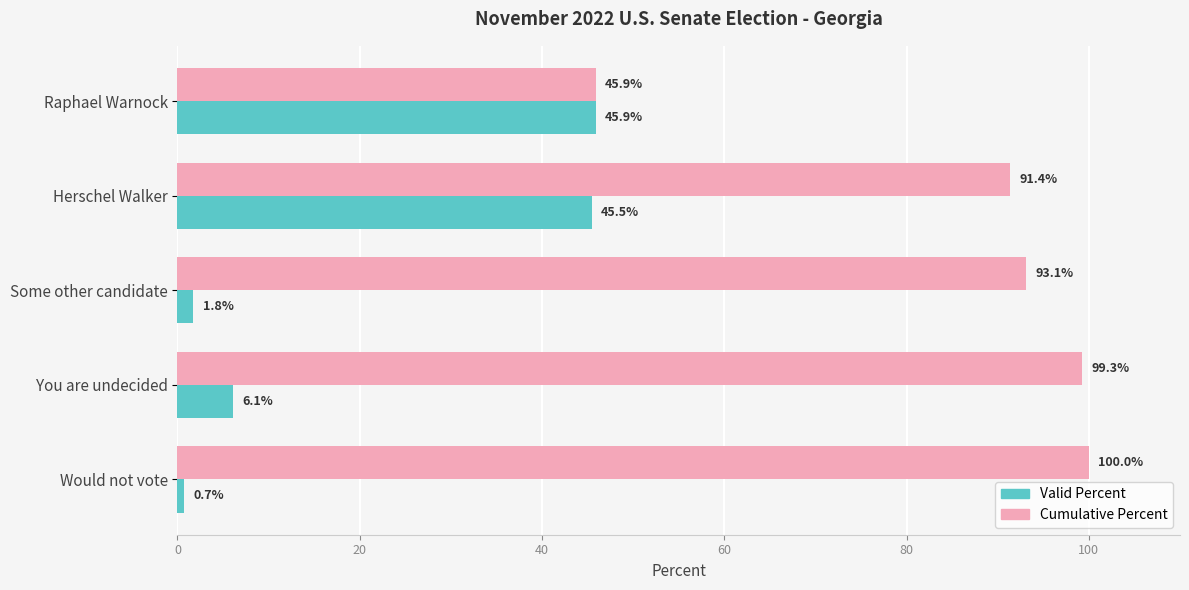

What is the difference between the Cumulative Percent values at Herschel Walker and You are undecided?

7.9